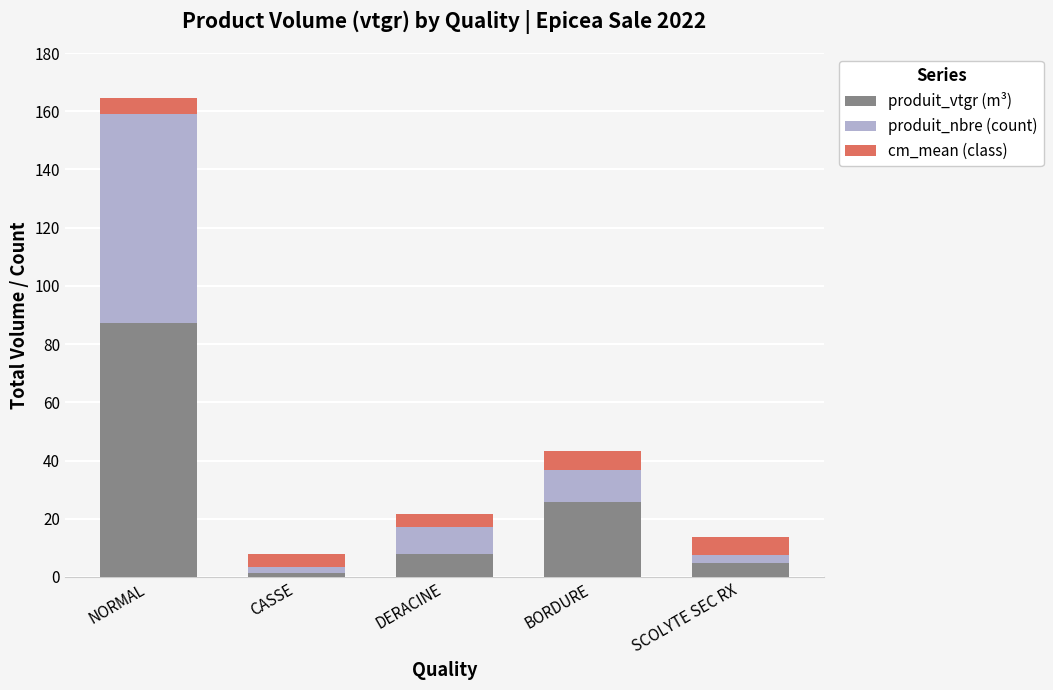

What are all the series names shown in the legend?

produit_vtgr (m³), produit_nbre (count), cm_mean (class)